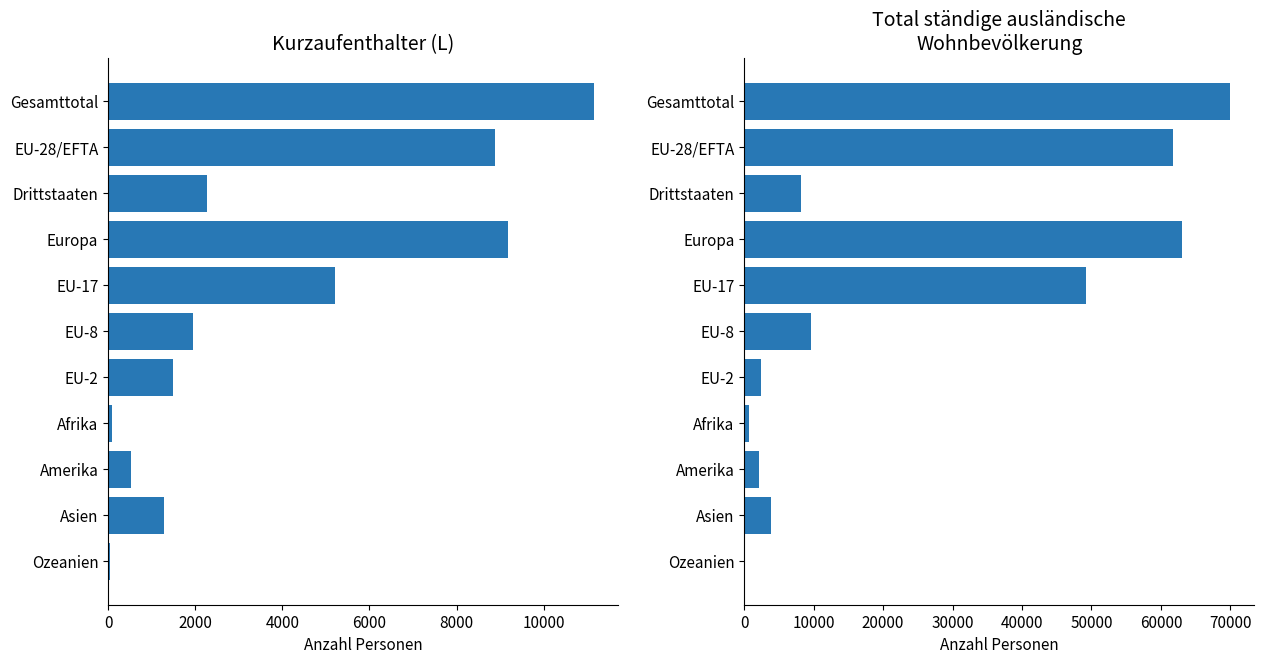

What value does the Total series have at Drittstaaten, to the nearest 100?

8200